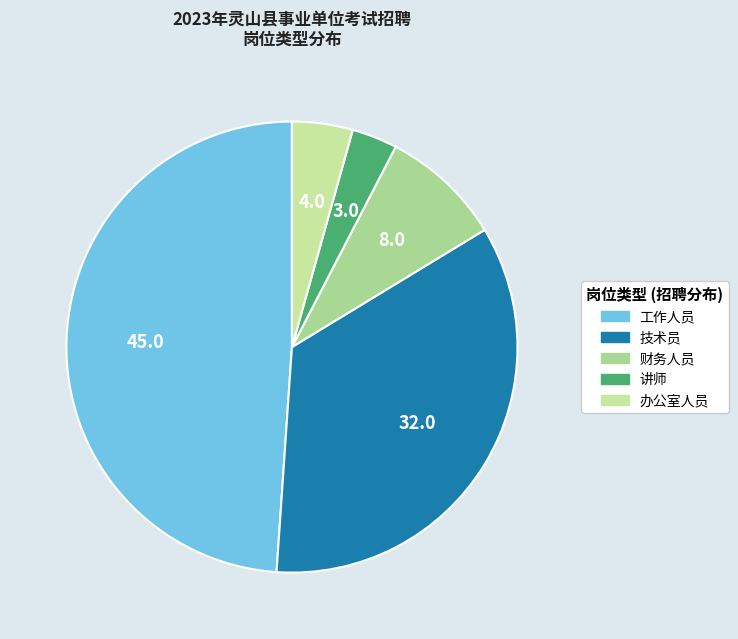

Does 工作人员 account for over 50% of the chart?

No